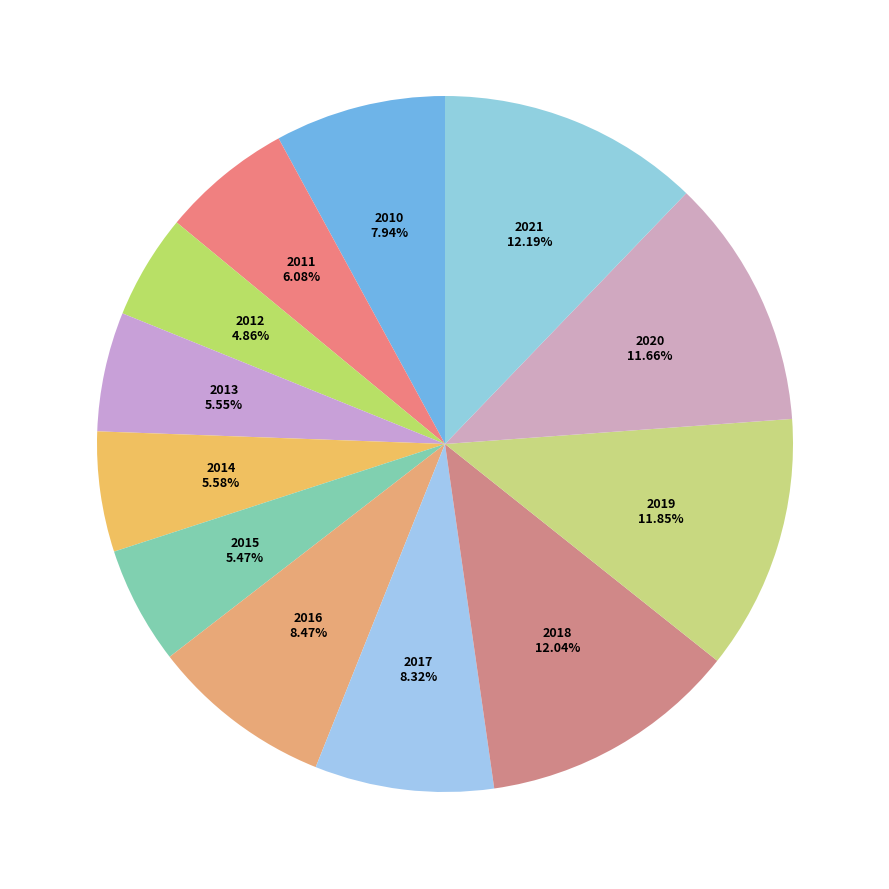

How many segments does this pie chart have?

12